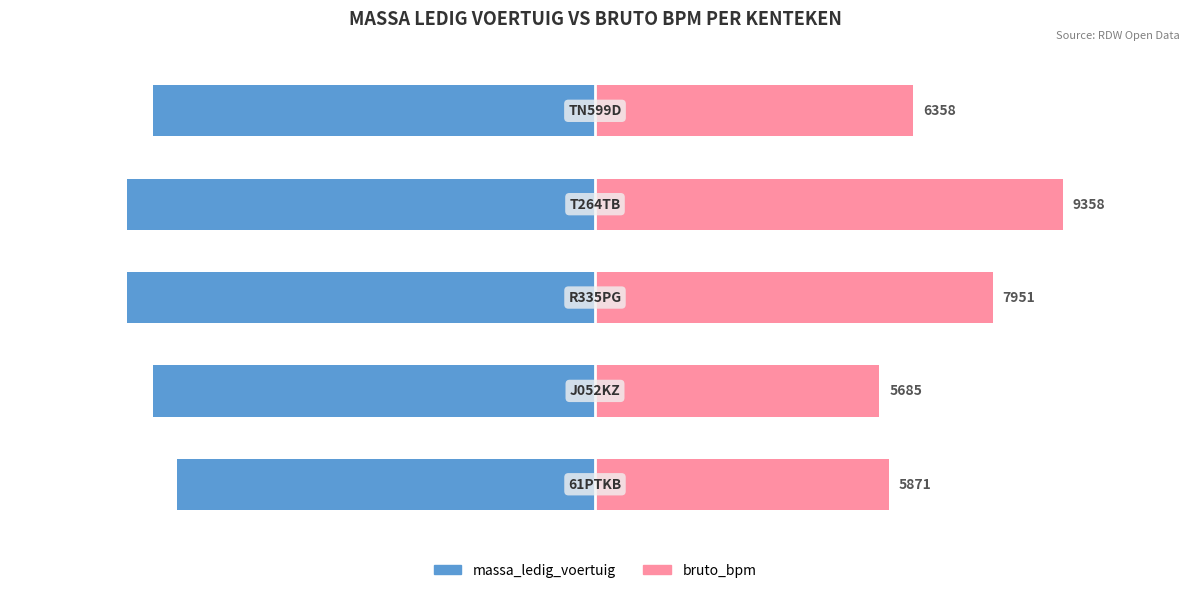

How many bars are there in total?

10